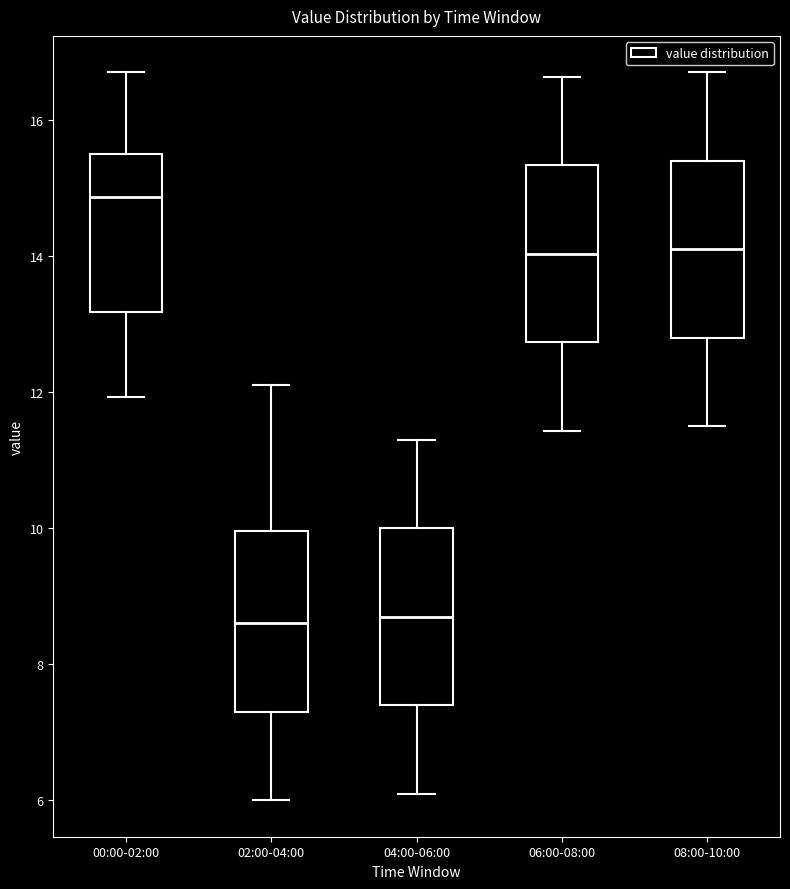

Reading left to right, transcribe this box plot: for each box, give where its median line is, the range the box spans, and where its two whiskers end, as read against the y-axis. The values are not printed on the chart, so give them approximately, as read against the axis.

00:00-02:00: median 14.8, box 13.2 to 15.6, whiskers 12.0 to 16.8
02:00-04:00: median 8.6, box 7.2 to 10.0, whiskers 6.0 to 12.2
04:00-06:00: median 8.8, box 7.4 to 10.0, whiskers 6.2 to 11.4
06:00-08:00: median 14.0, box 12.8 to 15.4, whiskers 11.4 to 16.6
08:00-10:00: median 14.2, box 12.8 to 15.4, whiskers 11.6 to 16.8